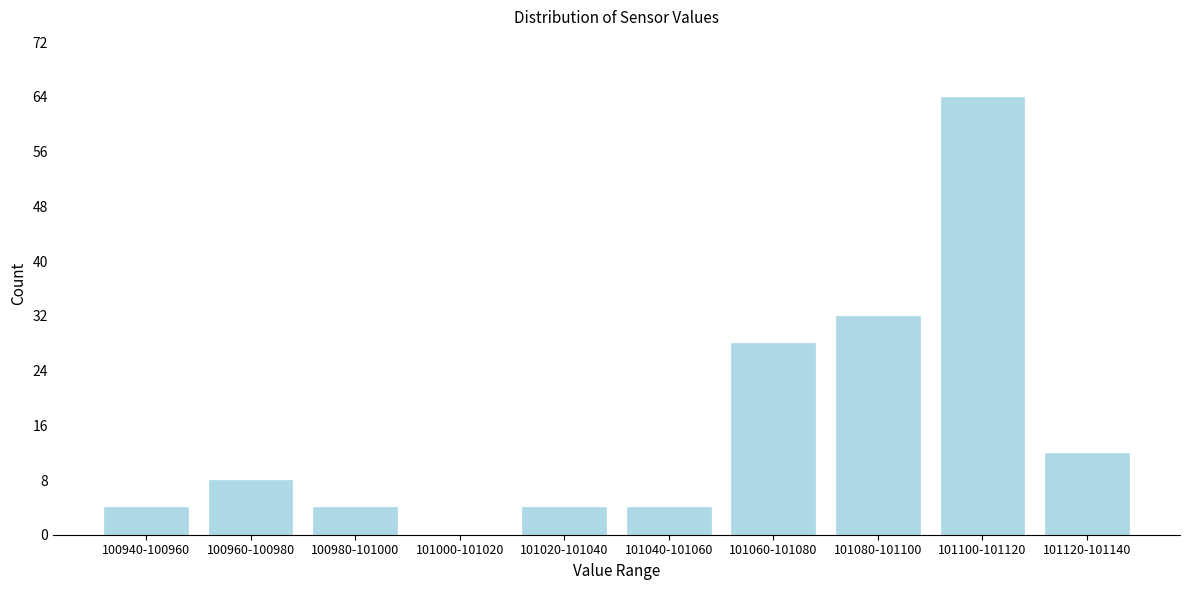

Reading left to right, what are all the values shown in this chart?

100940-100960=4	100960-100980=8	100980-101000=4	101000-101020=0	101020-101040=4	101040-101060=4	101060-101080=28	101080-101100=32	101100-101120=64	101120-101140=12